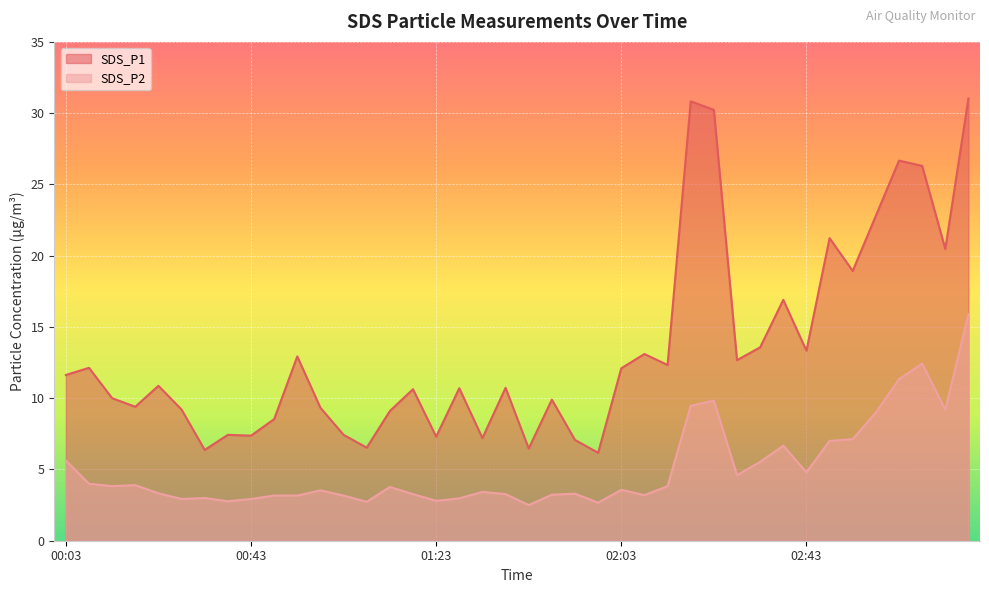

True or false: SDS_P1 and SDS_P2 intersect in this chart.

False